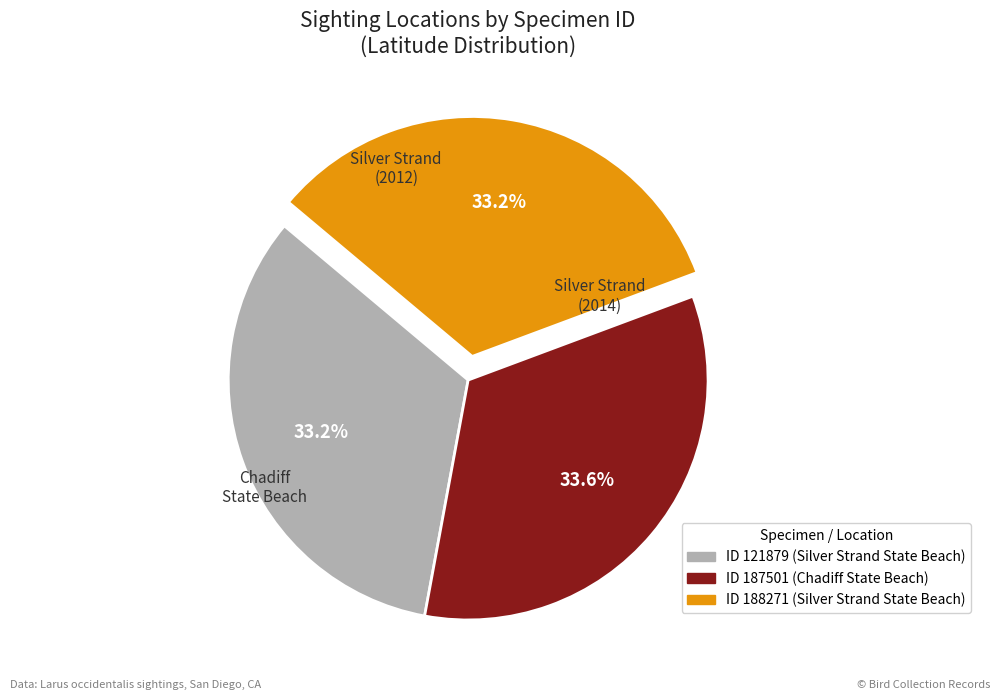

Does any single category account for the majority?

No